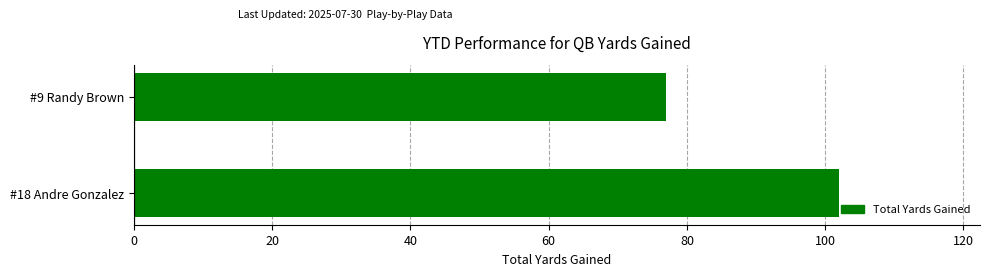

What is the difference between the maximum and minimum values?

25